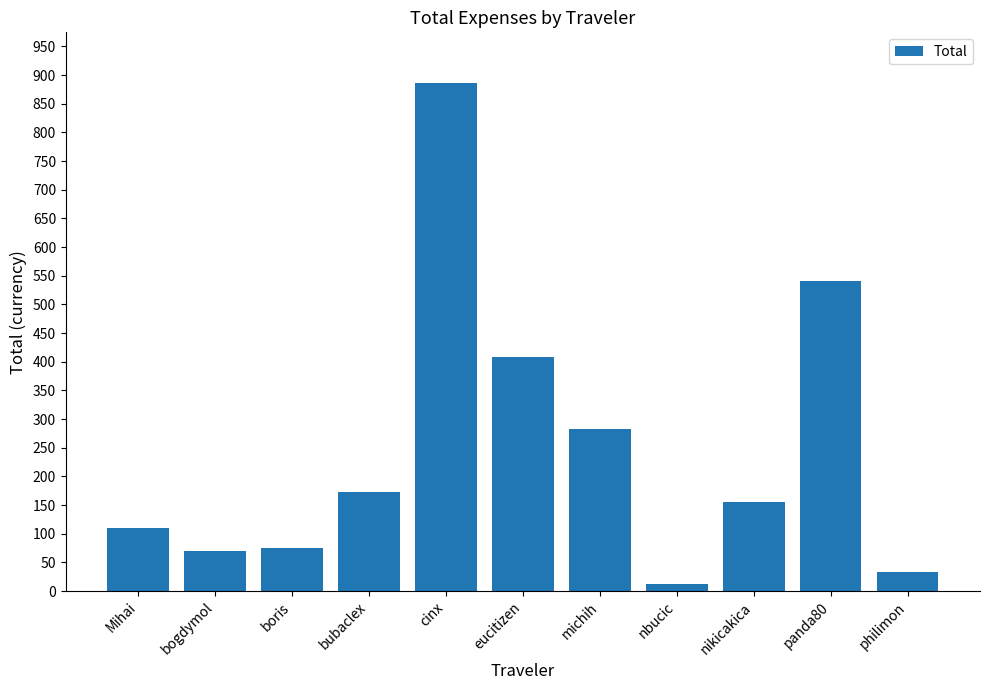

What is the difference between the values at michih and eucitizen?

125.7